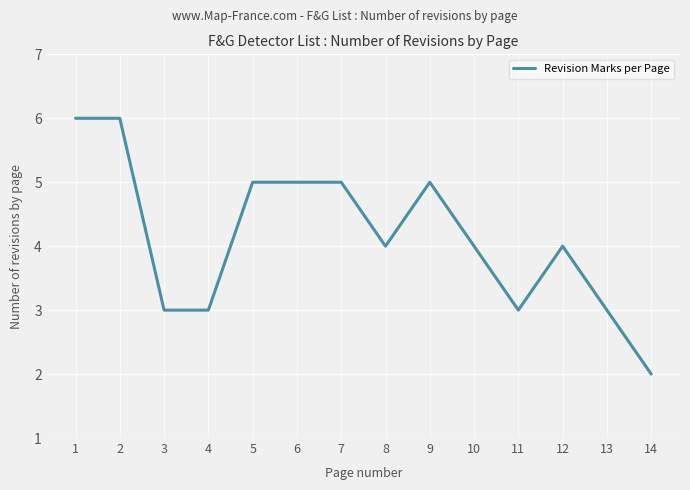

How many values are between 3 and 5?

11